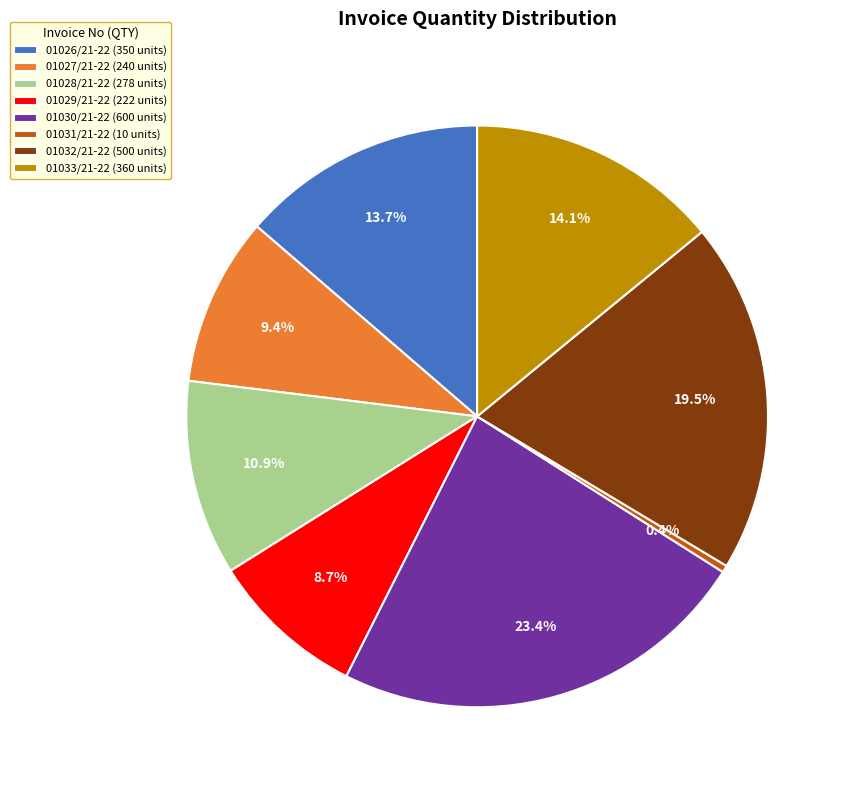

How many slices are in this pie chart?

8